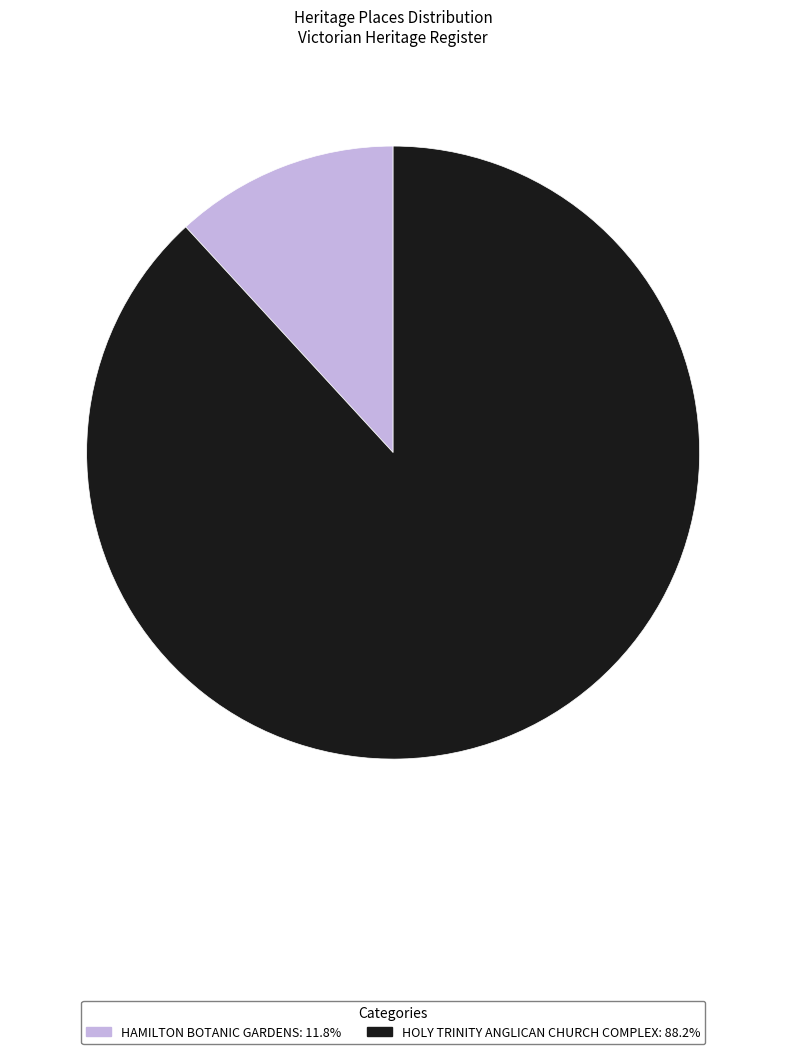

Which category has the biggest portion of the pie?

HOLY TRINITY ANGLICAN CHURCH COMPLEX